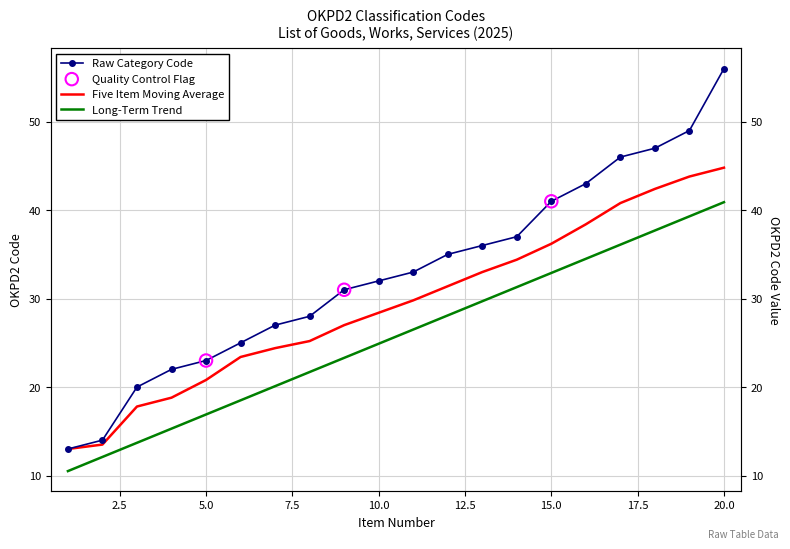

Which has a higher value, 15 or 4?

15